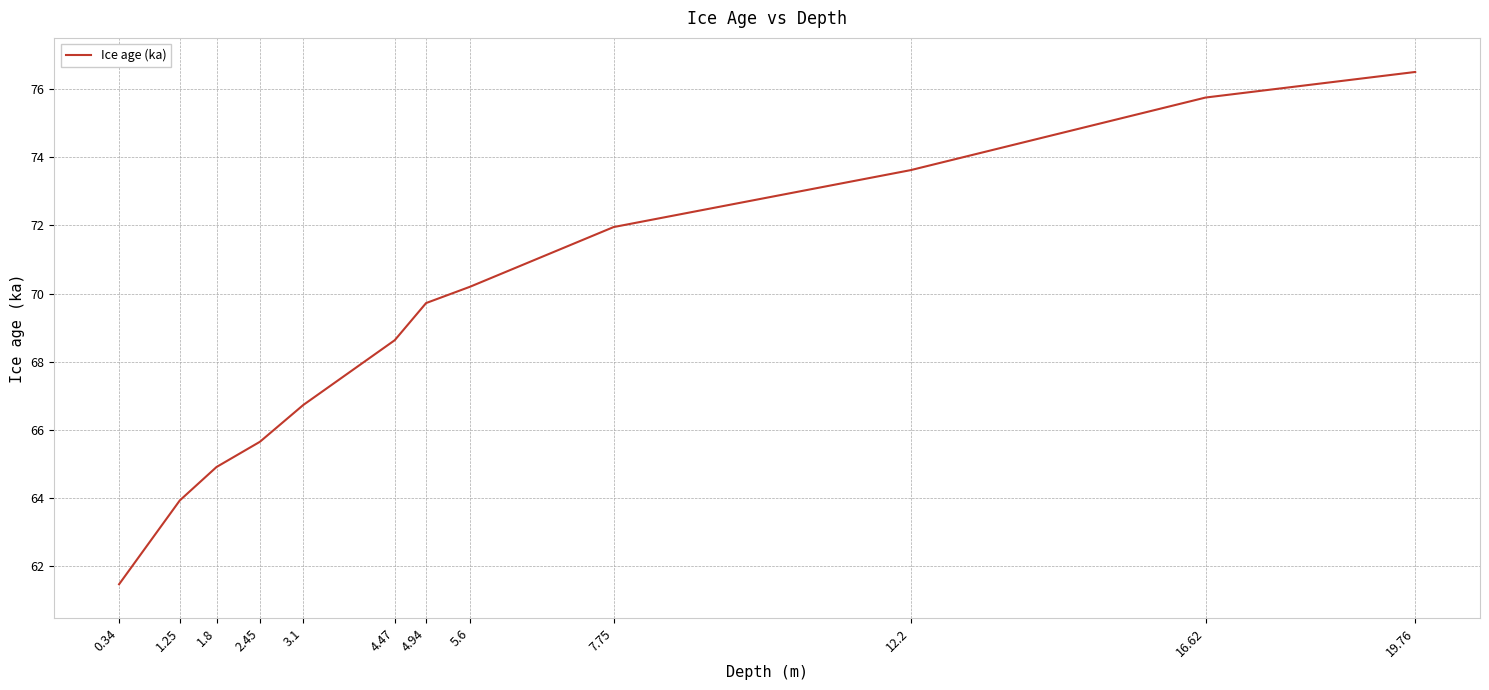

What position from the right is 1.8?

10